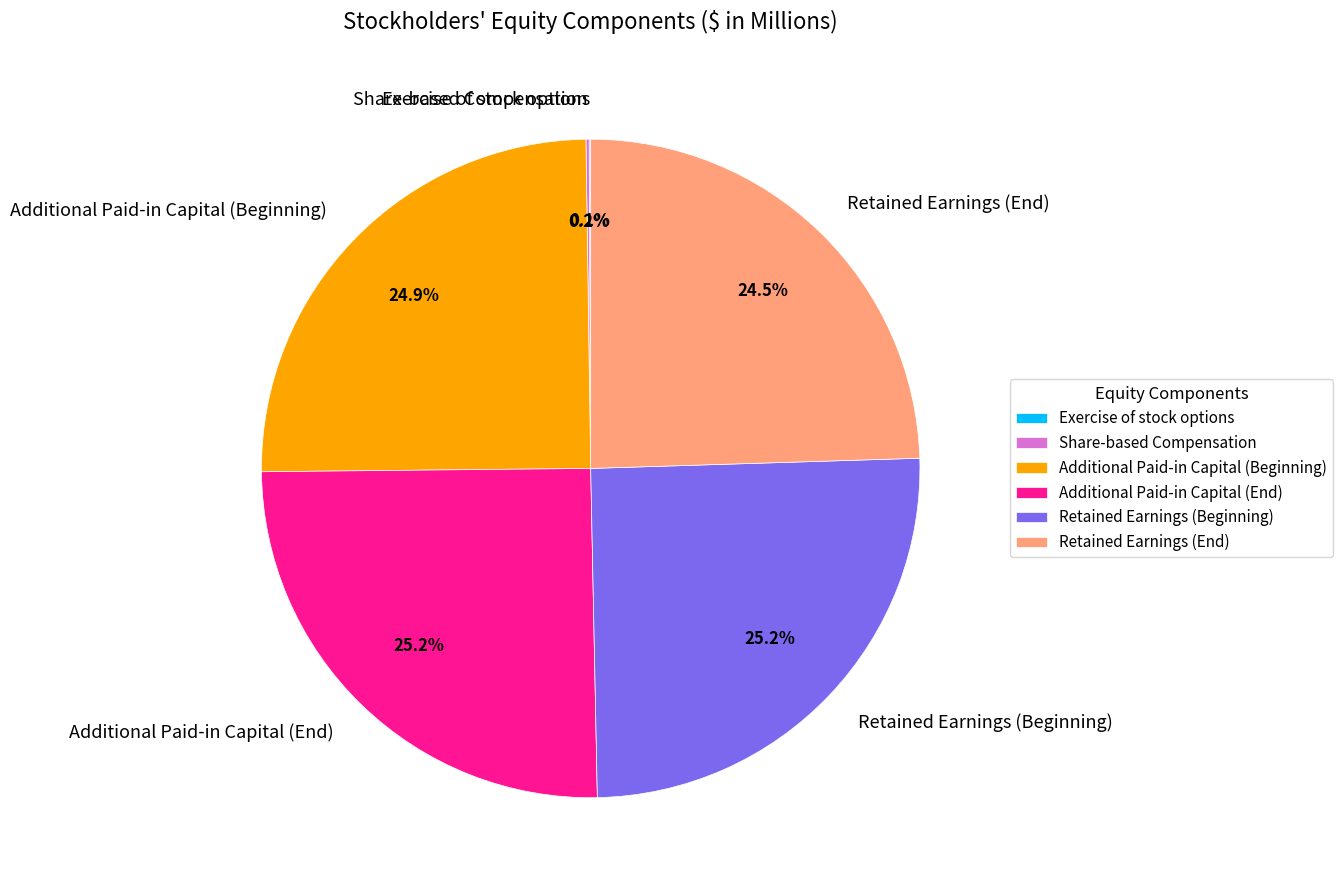

Approximately how many times larger is the value at Retained Earnings (End) compared to Additional Paid-in Capital (Beginning)?

1.0